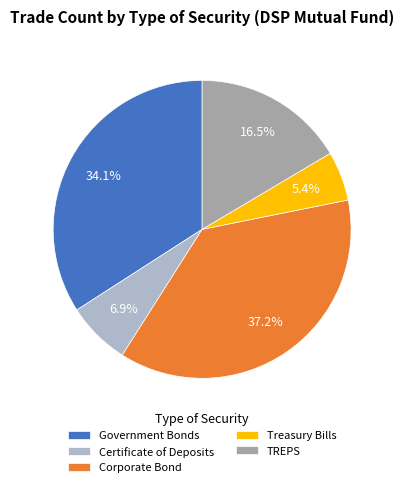

Rank the categories by value from lowest to highest.

Treasury Bills, Certificate of Deposits, TREPS, Government Bonds, Corporate Bond